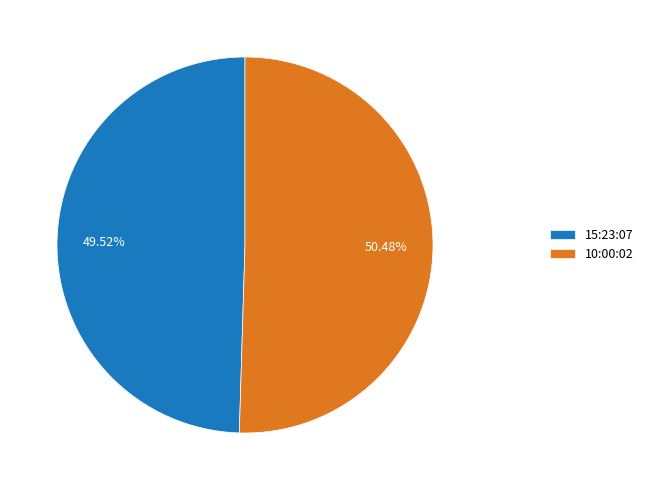

What is the ratio of the value at 15:23:07 to the value at 10:00:02?

1.0